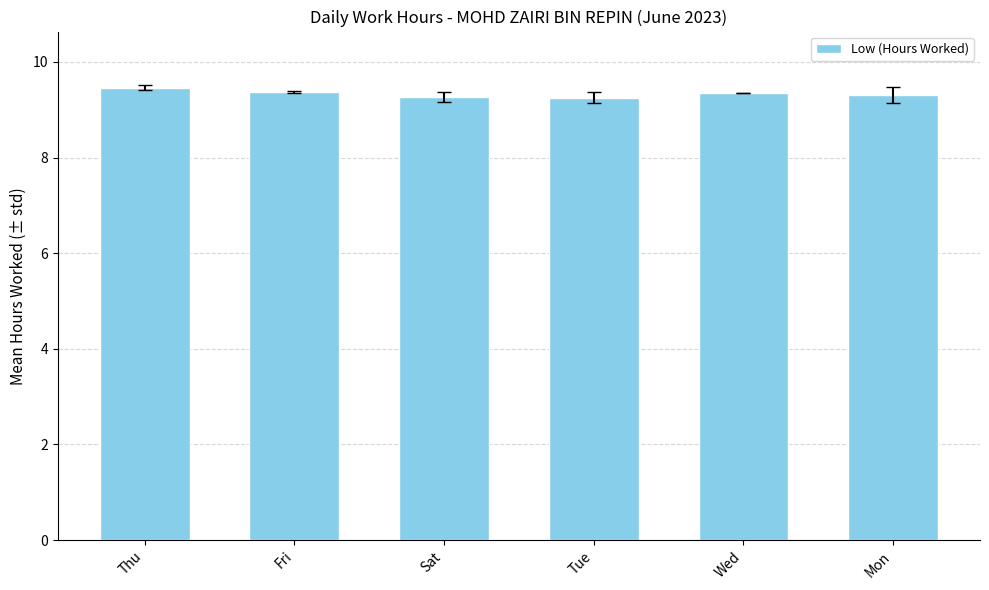

How many bars are there in total?

6